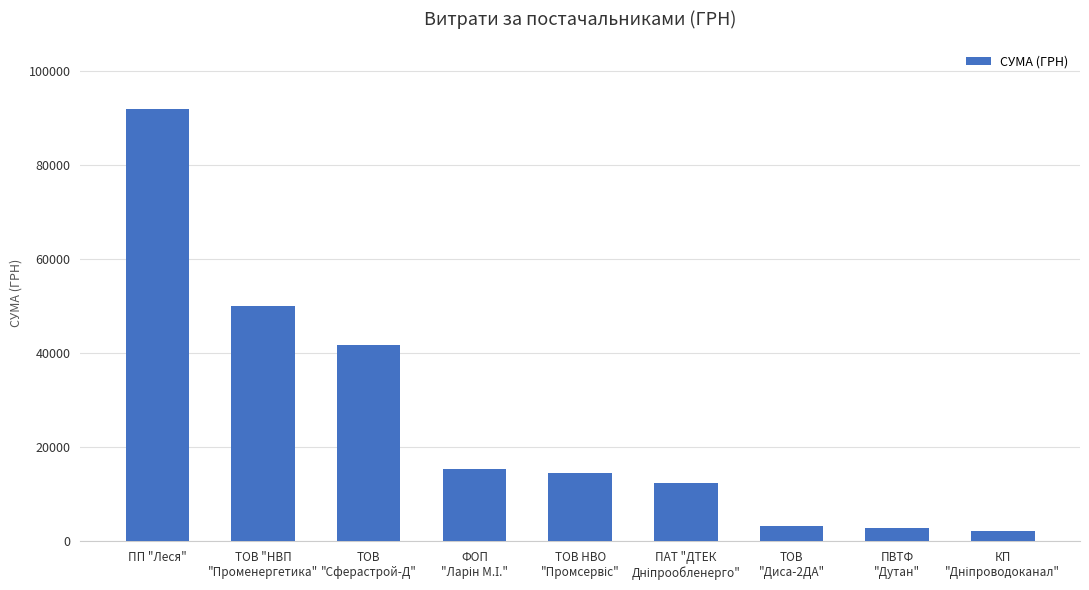

True or false: the data shows 123418.1 at ПП "Леся".

False